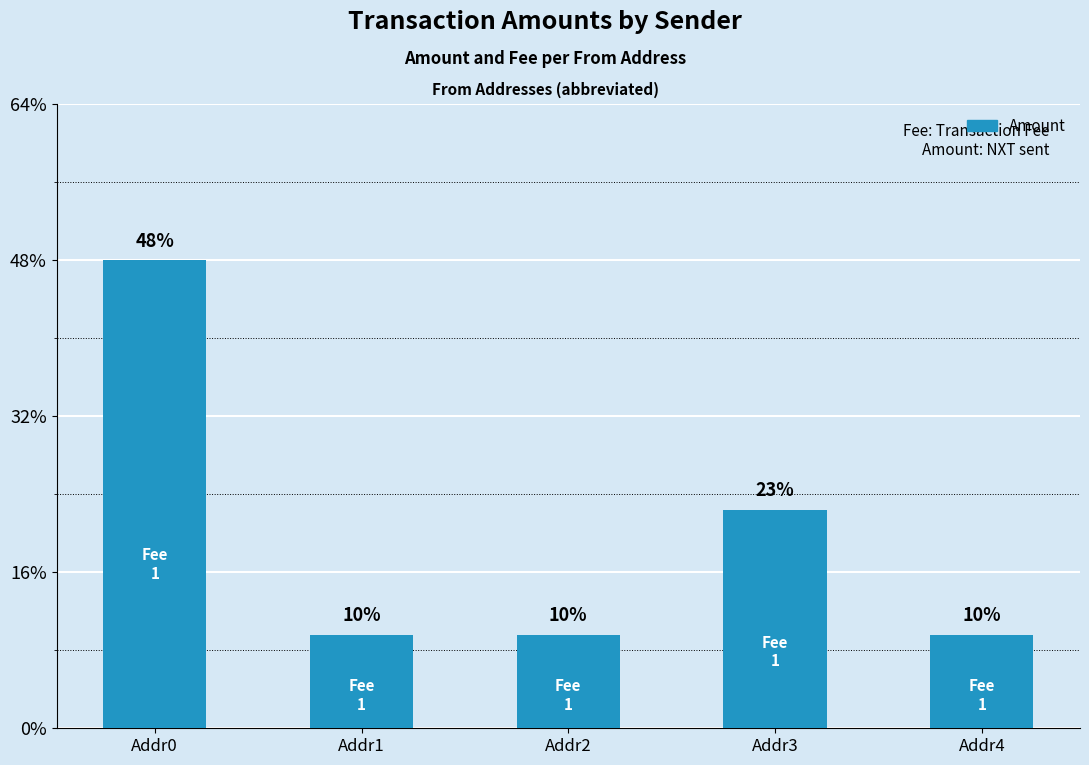

The chart shows a value of 21 at Addr0. True or false?

False